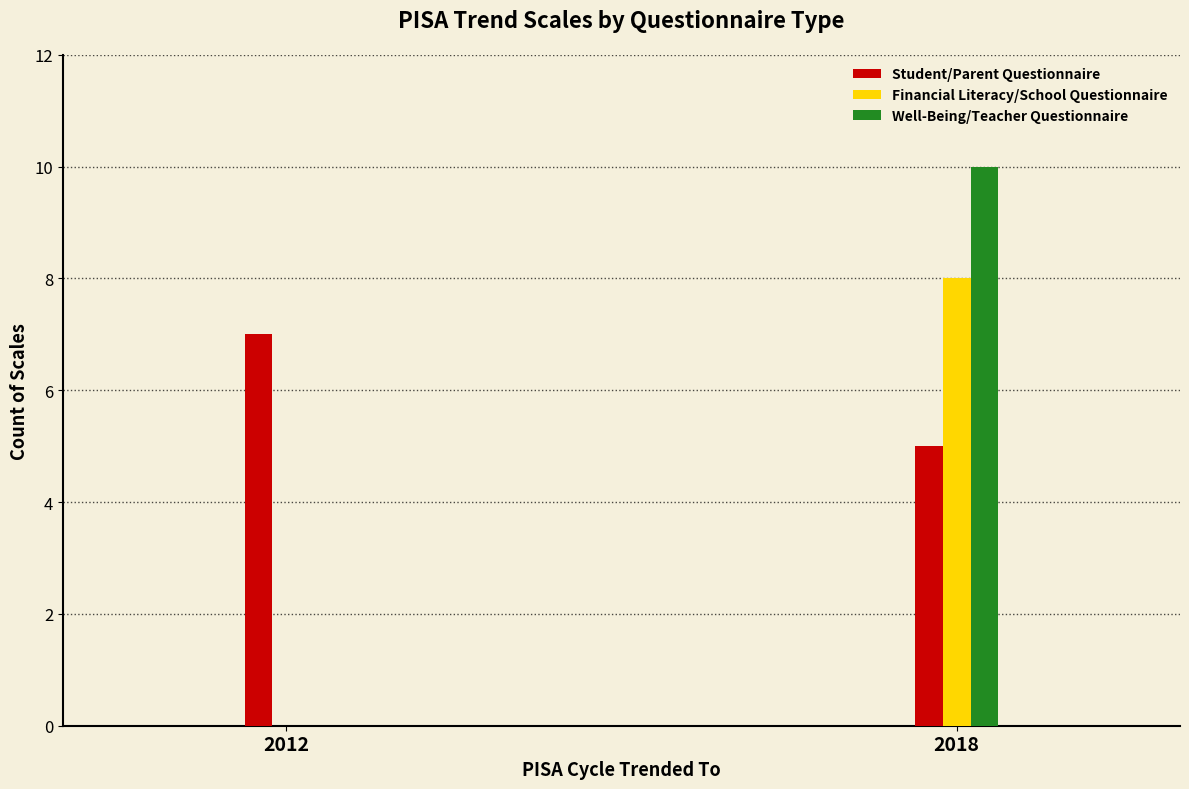

Reading left to right, extract all data points from this chart.

Student/Parent Questionnaire: 2012=7	2018=5
Financial Literacy/School Questionnaire: 2012=0	2018=8
Well-Being/Teacher Questionnaire: 2012=0	2018=10